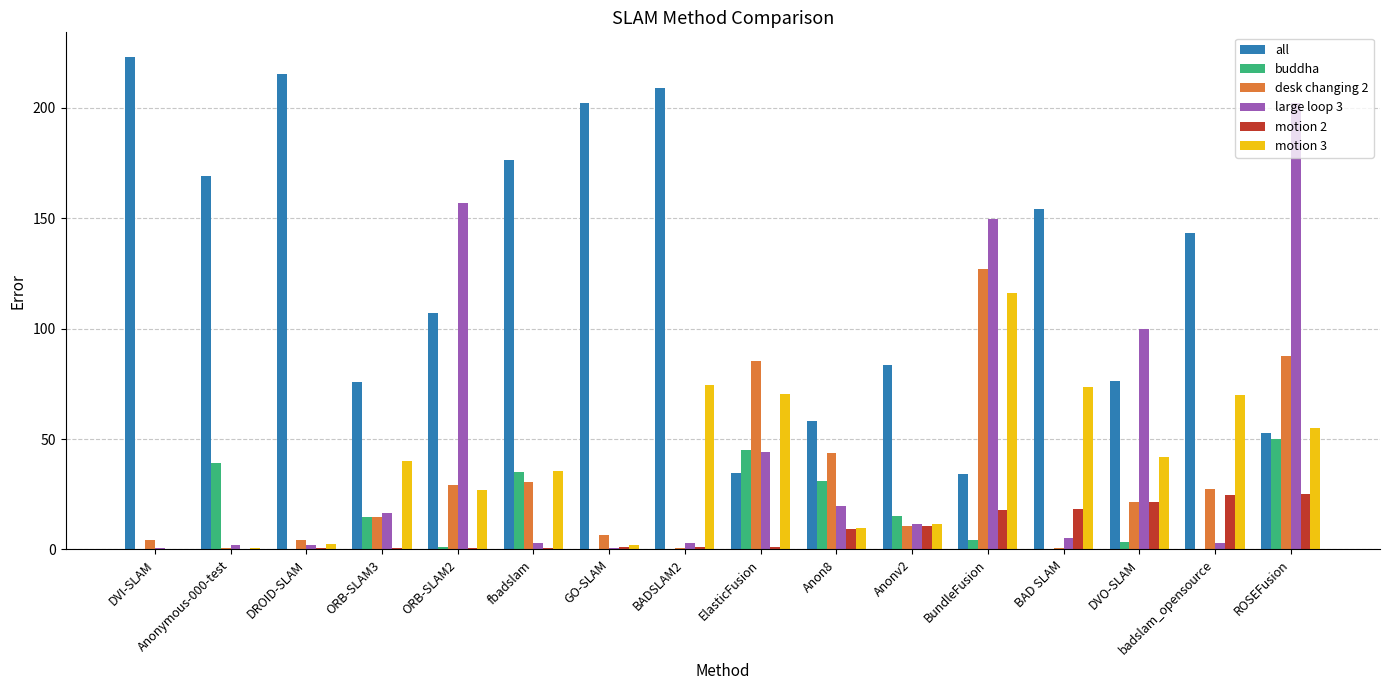

The value of motion 3 at badslam_opensource is 116.1. True or false?

False